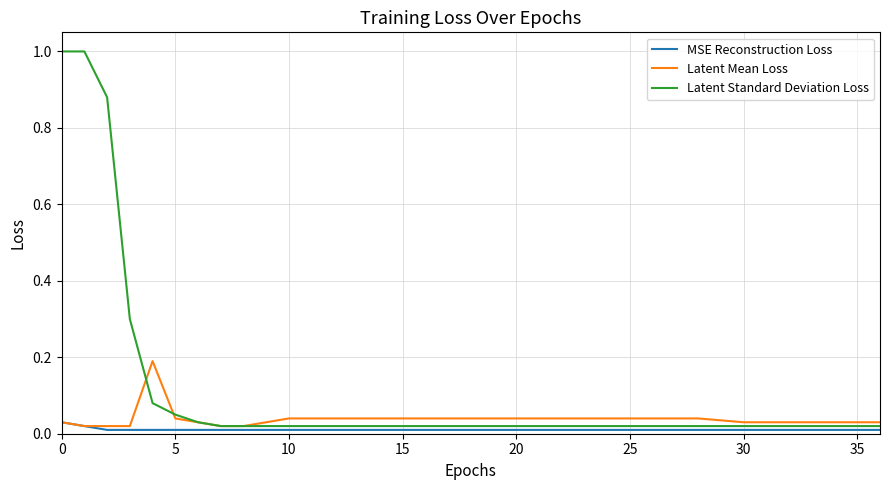

List the series in order of their peak value, highest first.

Latent Standard Deviation Loss, Latent Mean Loss, MSE Reconstruction Loss